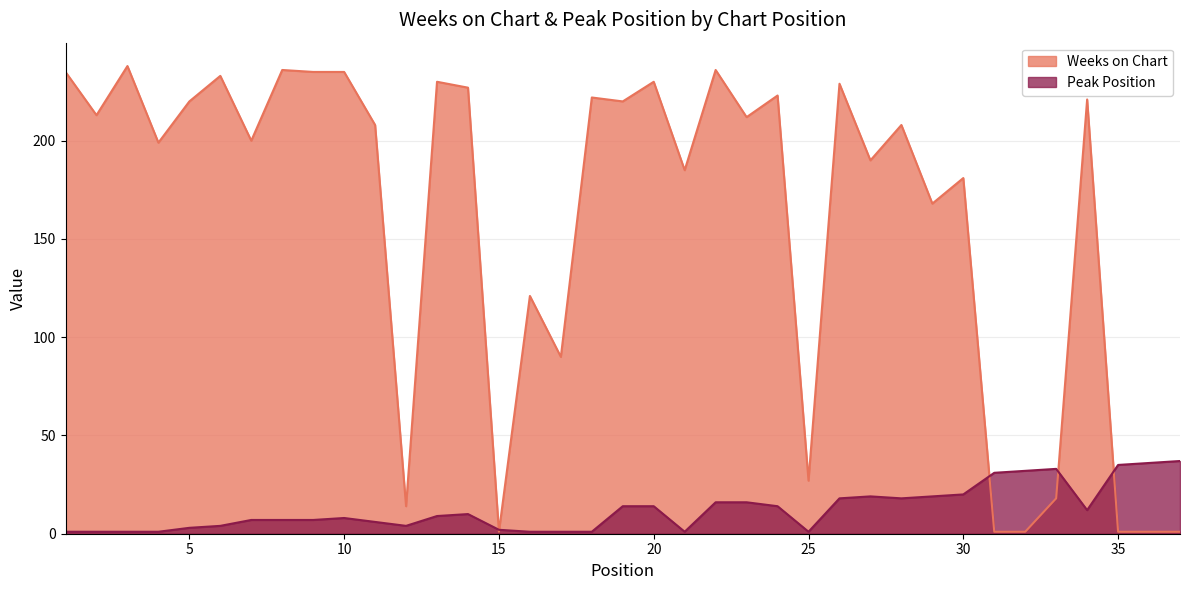

What value does the Peak Position series have at 29, to the nearest 5?

20